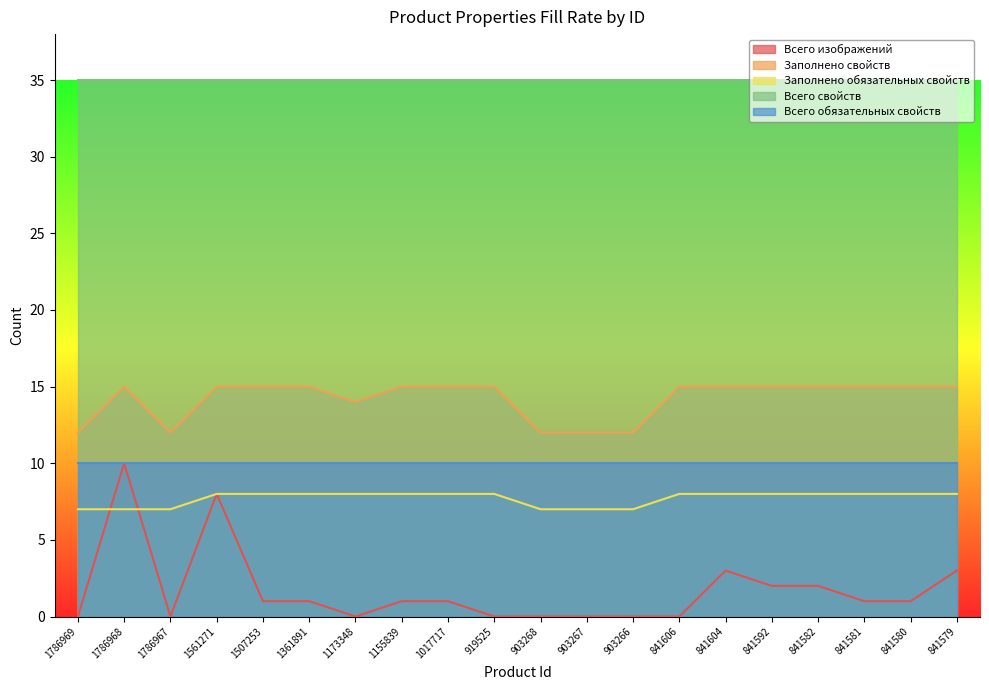

How many interior local valleys does the Заполнено свойств series have?

2